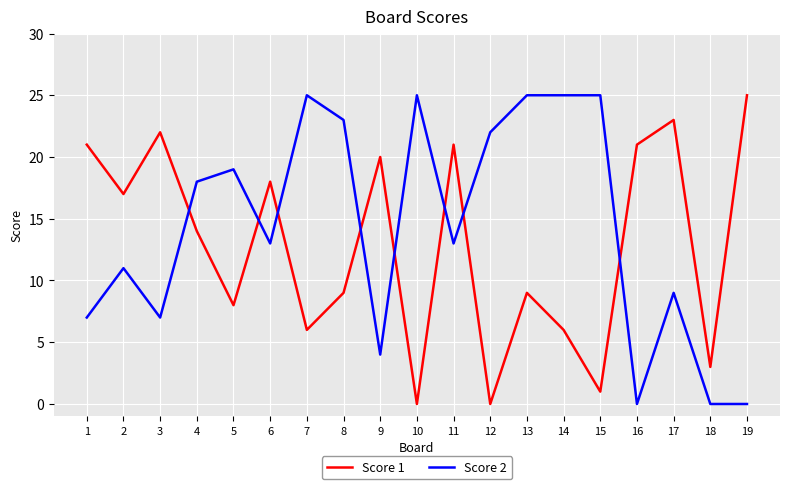

Between 4 and 14, which series saw the biggest shift?

Score 1